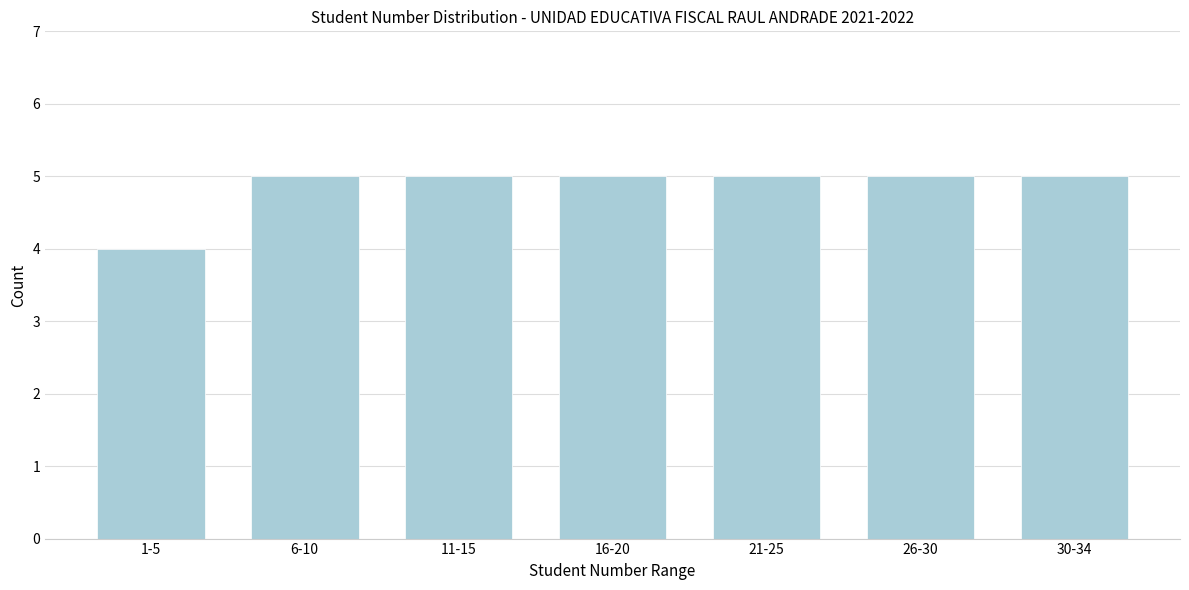

Reading left to right, extract all data points from this chart.

4	5	5	5	5	5	5